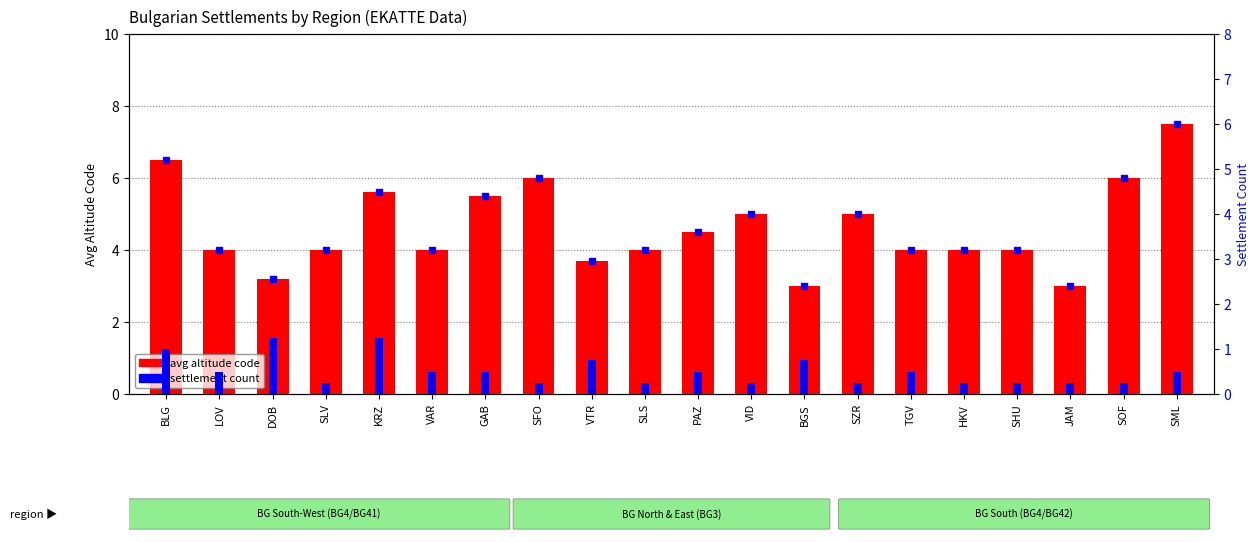

What is the approximate value of avg altitude code at SFO?

6.0